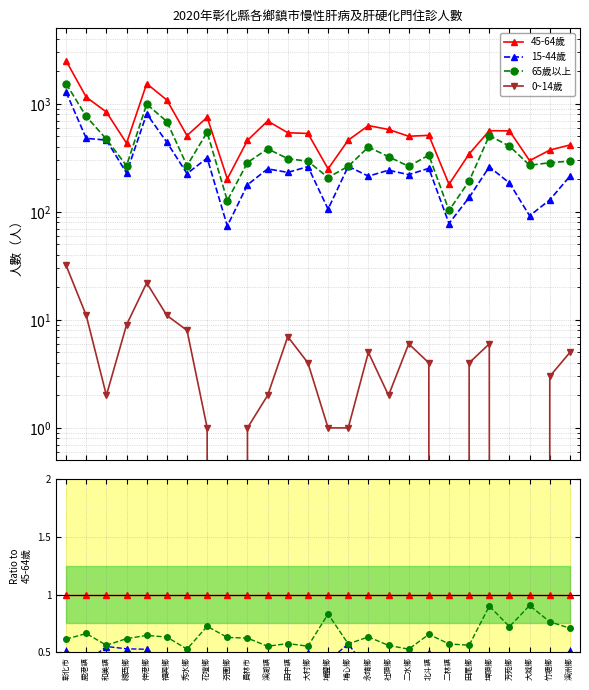

What are all the series names shown in the legend?

45-64歲, 15-44歲, 65歲以上, 0~14歲